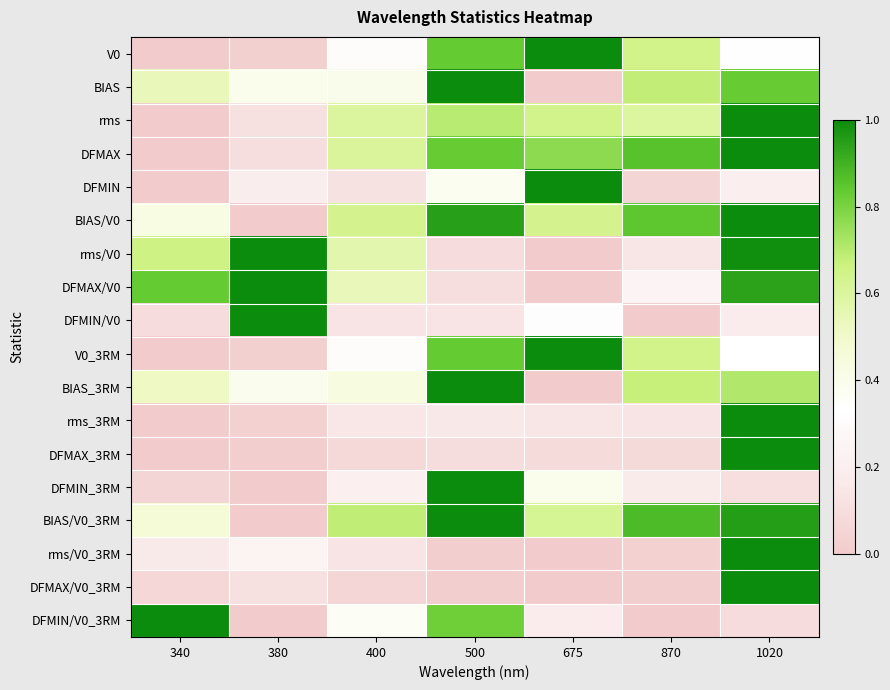

Reading left to right, transcribe all the data shown in this chart.

V0: 340=0.0	380=0.0	400=0.3	500=0.8	675=1.0	870=0.6	1020=0.3
BIAS: 340=0.5	380=0.4	400=0.4	500=1.0	675=0.0	870=0.7	1020=0.8
rms: 340=0.0	380=0.1	400=0.6	500=0.7	675=0.6	870=0.6	1020=1.0
DFMAX: 340=0.0	380=0.1	400=0.6	500=0.8	675=0.8	870=0.9	1020=1.0
DFMIN: 340=0.0	380=0.2	400=0.1	500=0.4	675=1.0	870=0.1	1020=0.2
BIAS/V0: 340=0.4	380=0.0	400=0.6	500=0.9	675=0.6	870=0.8	1020=1.0
rms/V0: 340=0.7	380=1.0	400=0.6	500=0.1	675=0.0	870=0.1	1020=1.0
DFMAX/V0: 340=0.8	380=1.0	400=0.5	500=0.1	675=0.0	870=0.3	1020=0.9
DFMIN/V0: 340=0.1	380=1.0	400=0.1	500=0.1	675=0.3	870=0.0	1020=0.2
V0_3RM: 340=0.0	380=0.0	400=0.3	500=0.8	675=1.0	870=0.6	1020=0.3
BIAS_3RM: 340=0.5	380=0.4	400=0.4	500=1.0	675=0.0	870=0.7	1020=0.7
rms_3RM: 340=0.0	380=0.0	400=0.2	500=0.2	675=0.1	870=0.1	1020=1.0
DFMAX_3RM: 340=0.0	380=0.0	400=0.1	500=0.1	675=0.1	870=0.1	1020=1.0
DFMIN_3RM: 340=0.1	380=0.0	400=0.2	500=1.0	675=0.4	870=0.2	1020=0.1
BIAS/V0_3RM: 340=0.5	380=0.0	400=0.7	500=1.0	675=0.6	870=0.9	1020=1.0
rms/V0_3RM: 340=0.2	380=0.2	400=0.1	500=0.0	675=0.0	870=0.0	1020=1.0
DFMAX/V0_3RM: 340=0.1	380=0.1	400=0.1	500=0.0	675=0.0	870=0.0	1020=1.0
DFMIN/V0_3RM: 340=1.0	380=0.0	400=0.4	500=0.8	675=0.2	870=0.0	1020=0.1